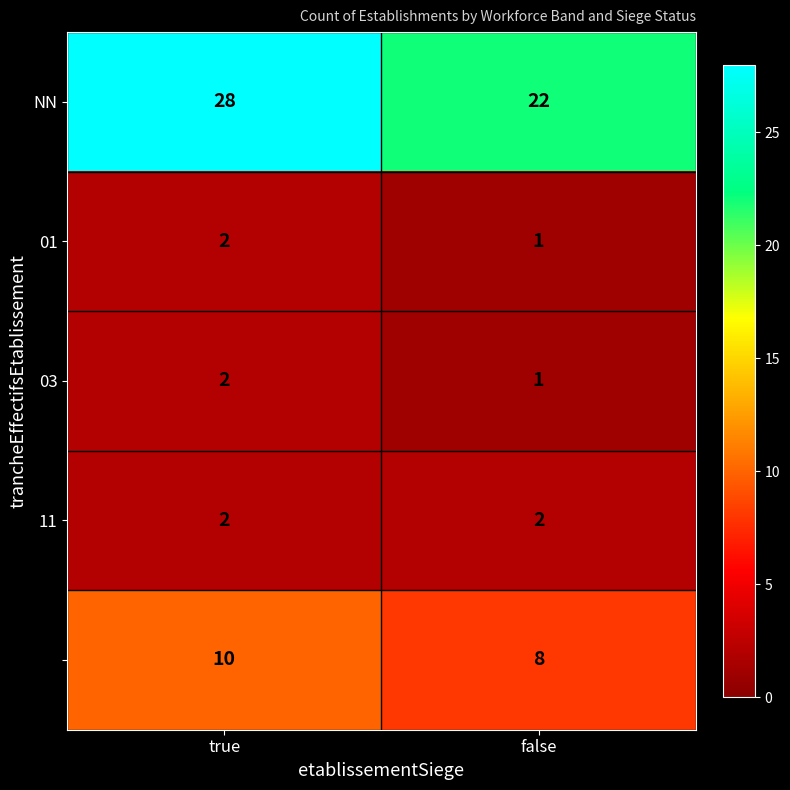

What is the spread (max minus min) of values at false?

21